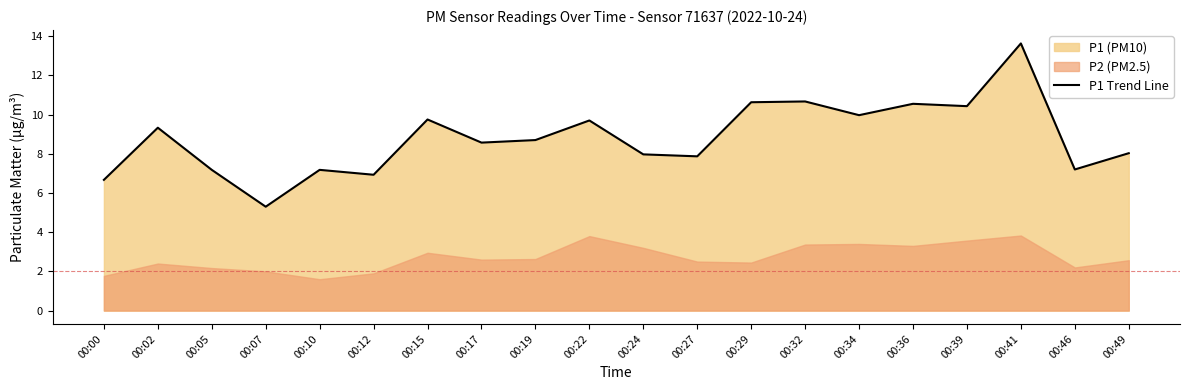

What is the value of the 12th point from the left?

7.9